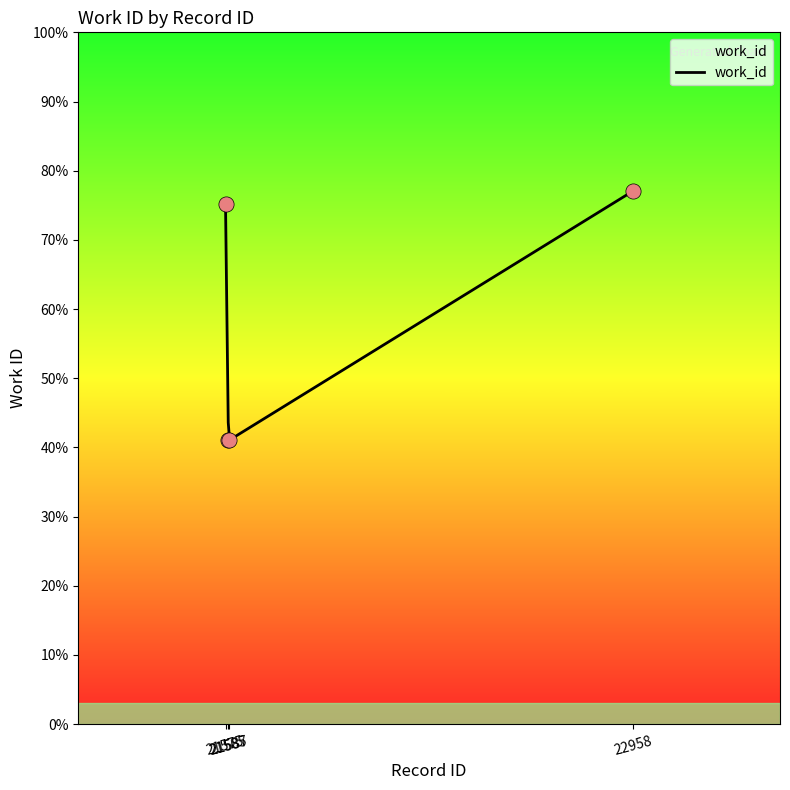

Which has a higher value, 21575 or 21585?

21575